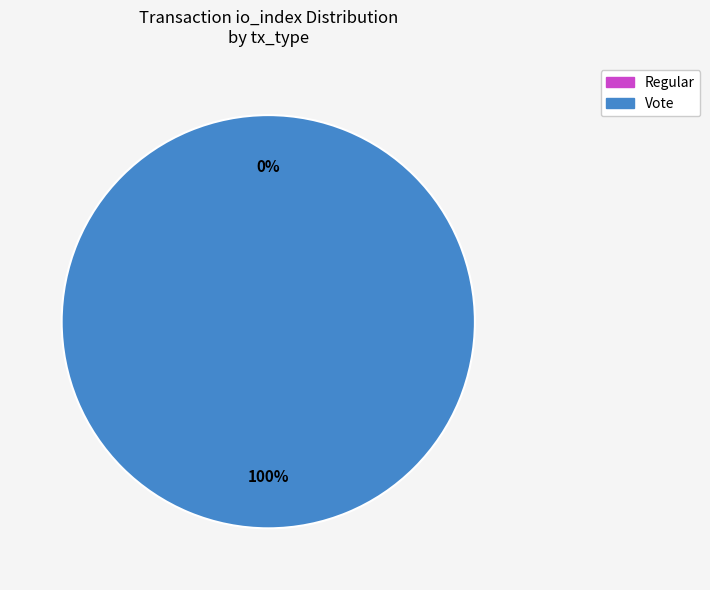

What is the majority slice?

tx_type: Vote (io_index=3)